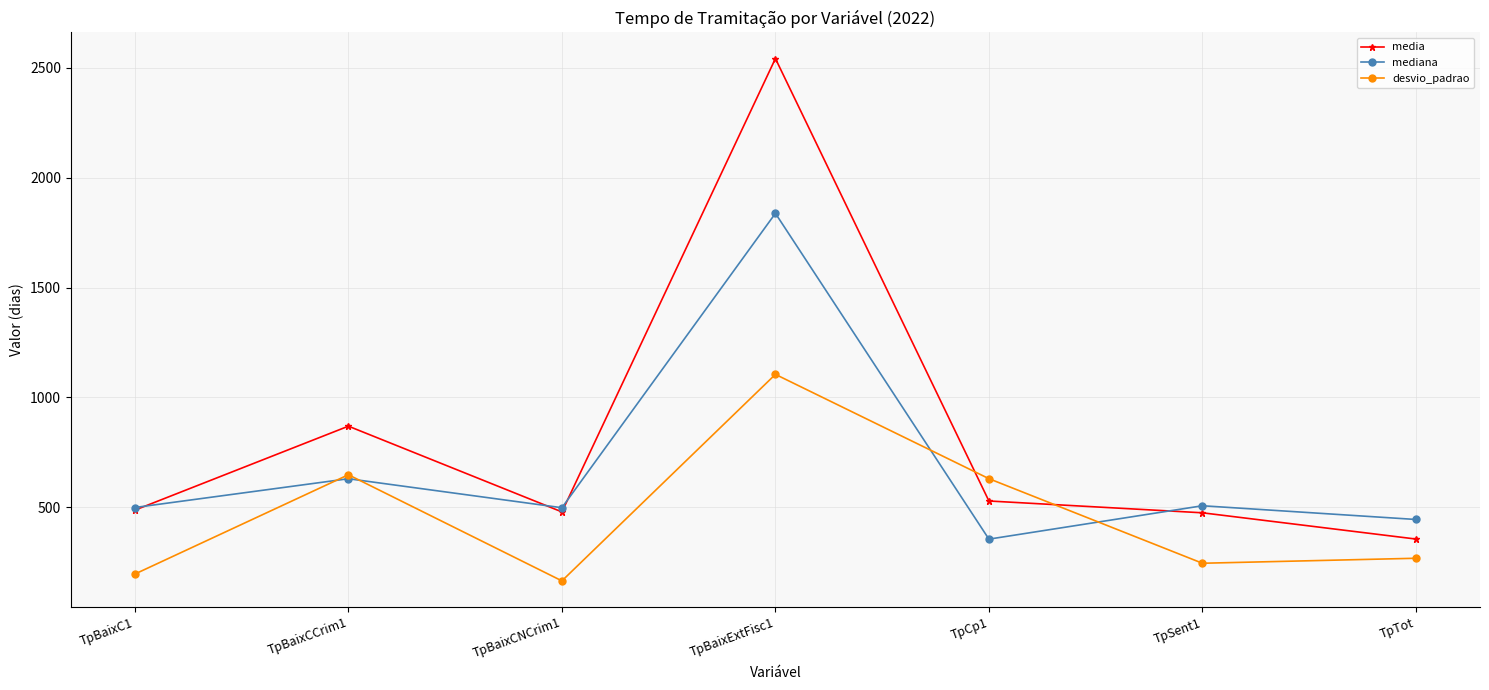

What is the label of the 4th point from the right?

TpBaixExtFisc1